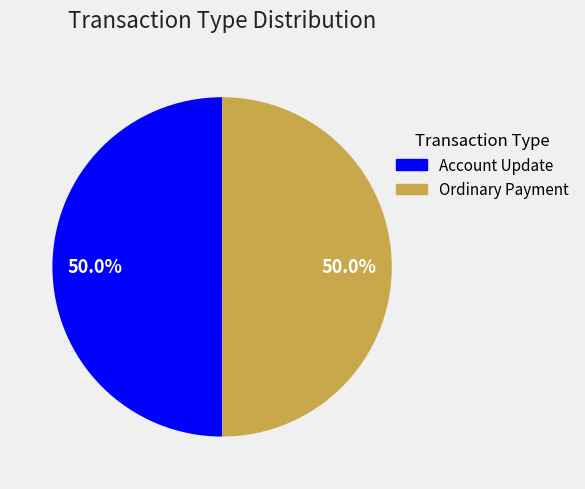

What percentage is NOT represented by Ordinary Payment?

50.0%